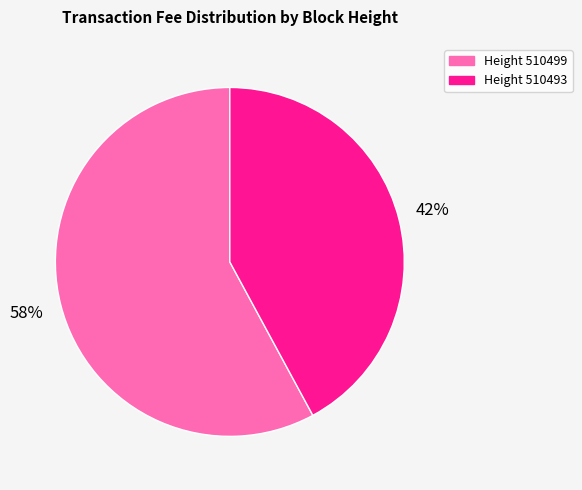

Is there any slice that represents more than half of the pie?

Yes